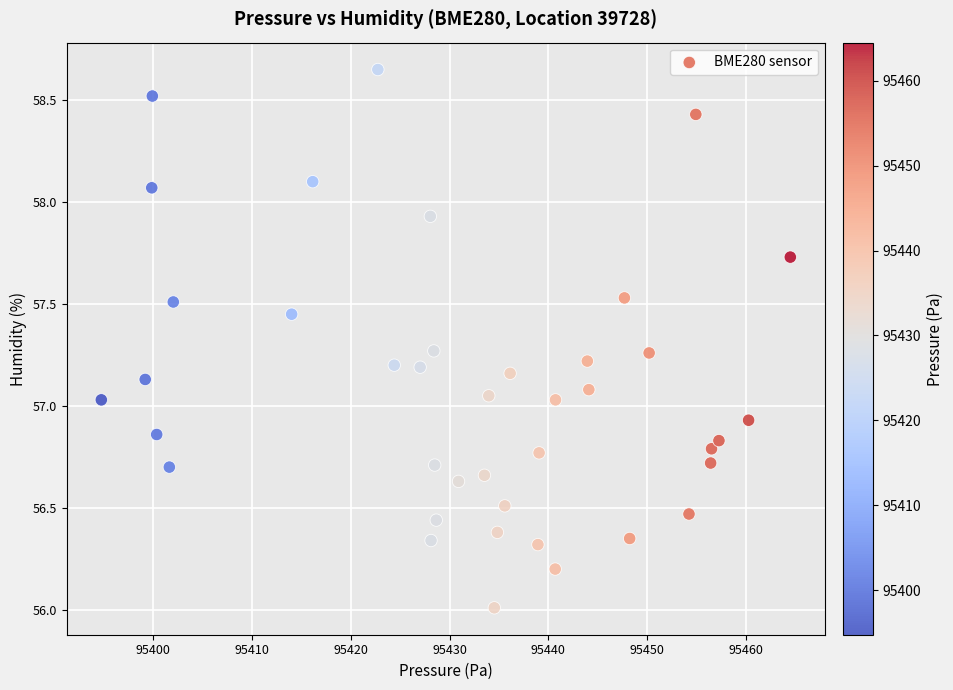

What is the range of X values (max minus min)?

69.7